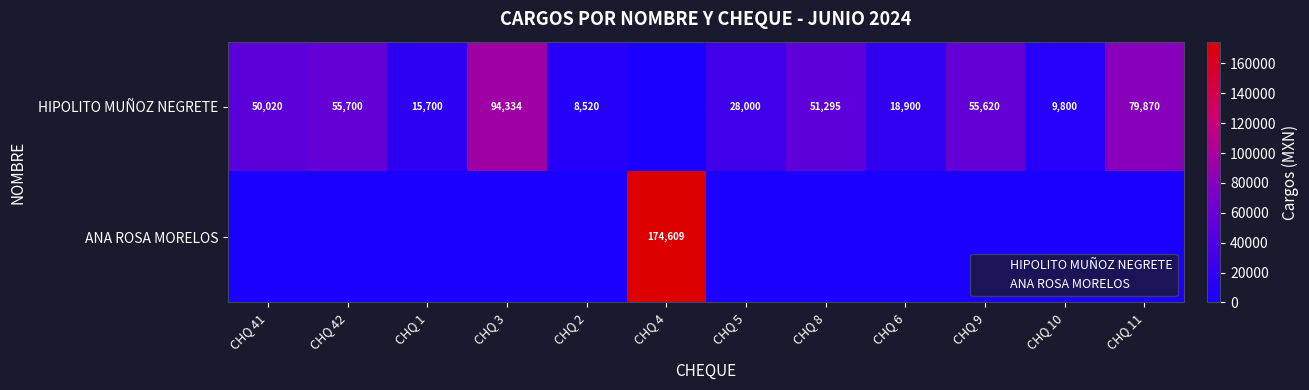

What is the spread (max minus min) of values at CHQ 10?

9800.0